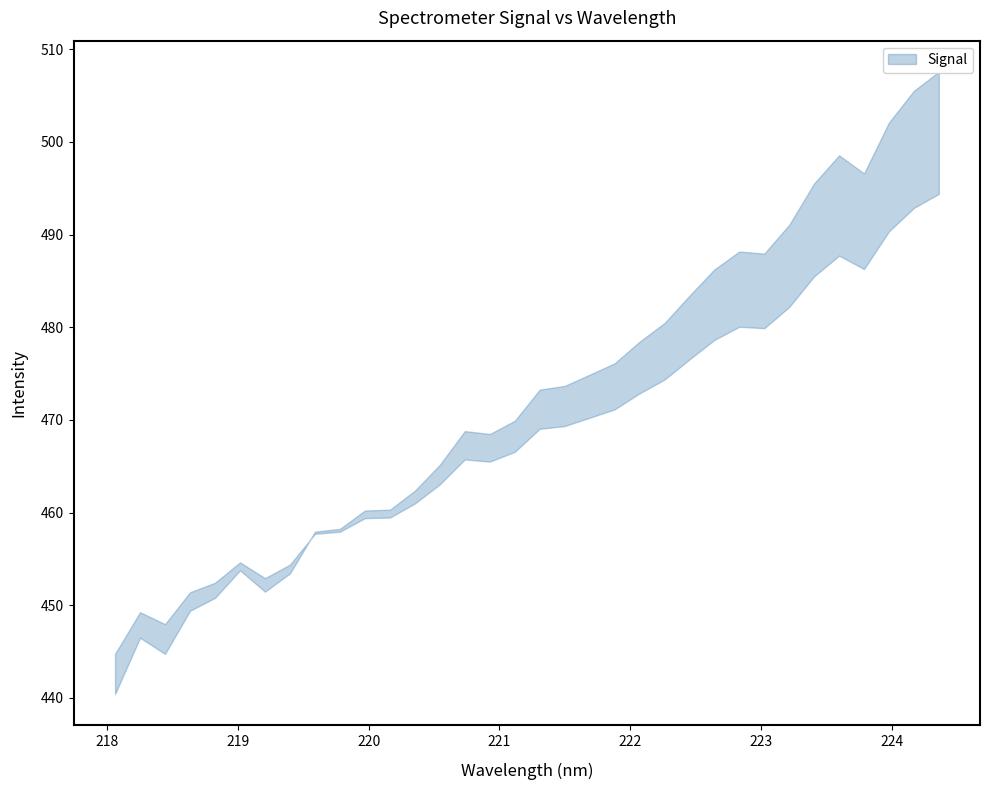

Is the value of y at 16 greater than the value of x at 27?

Yes